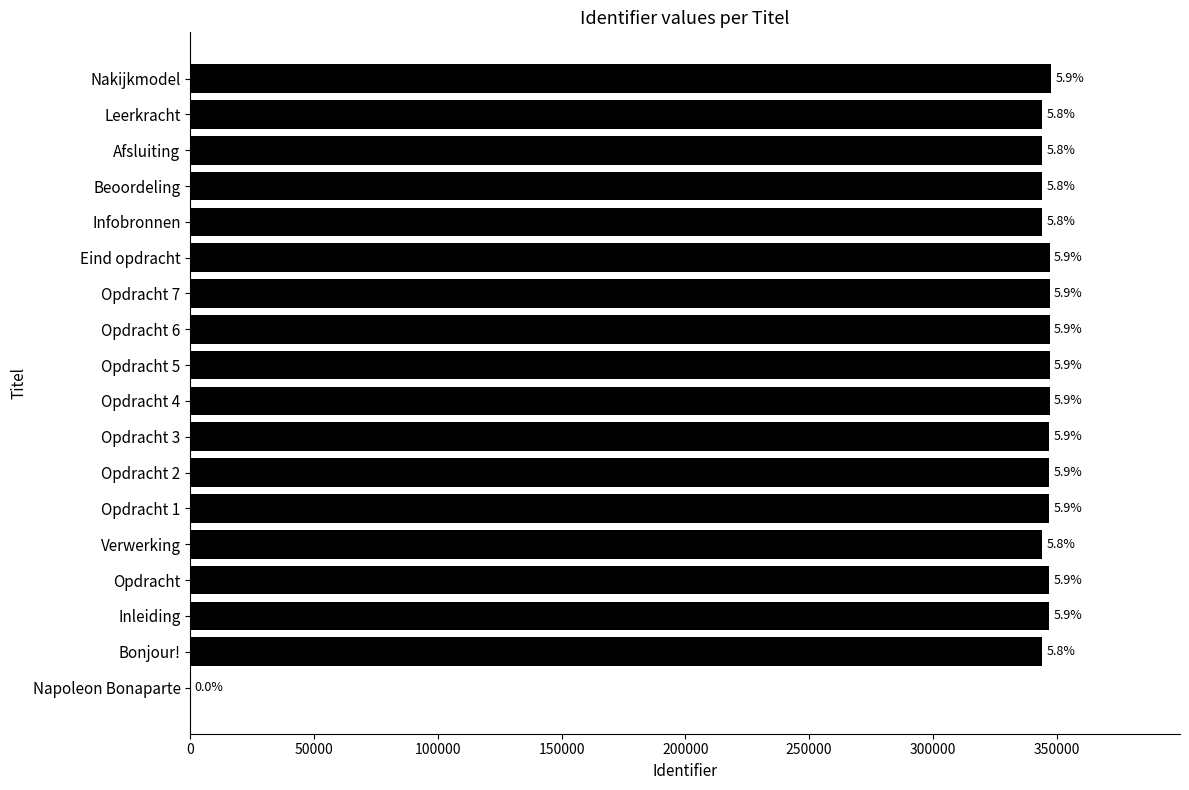

Are the bars horizontal?

Yes